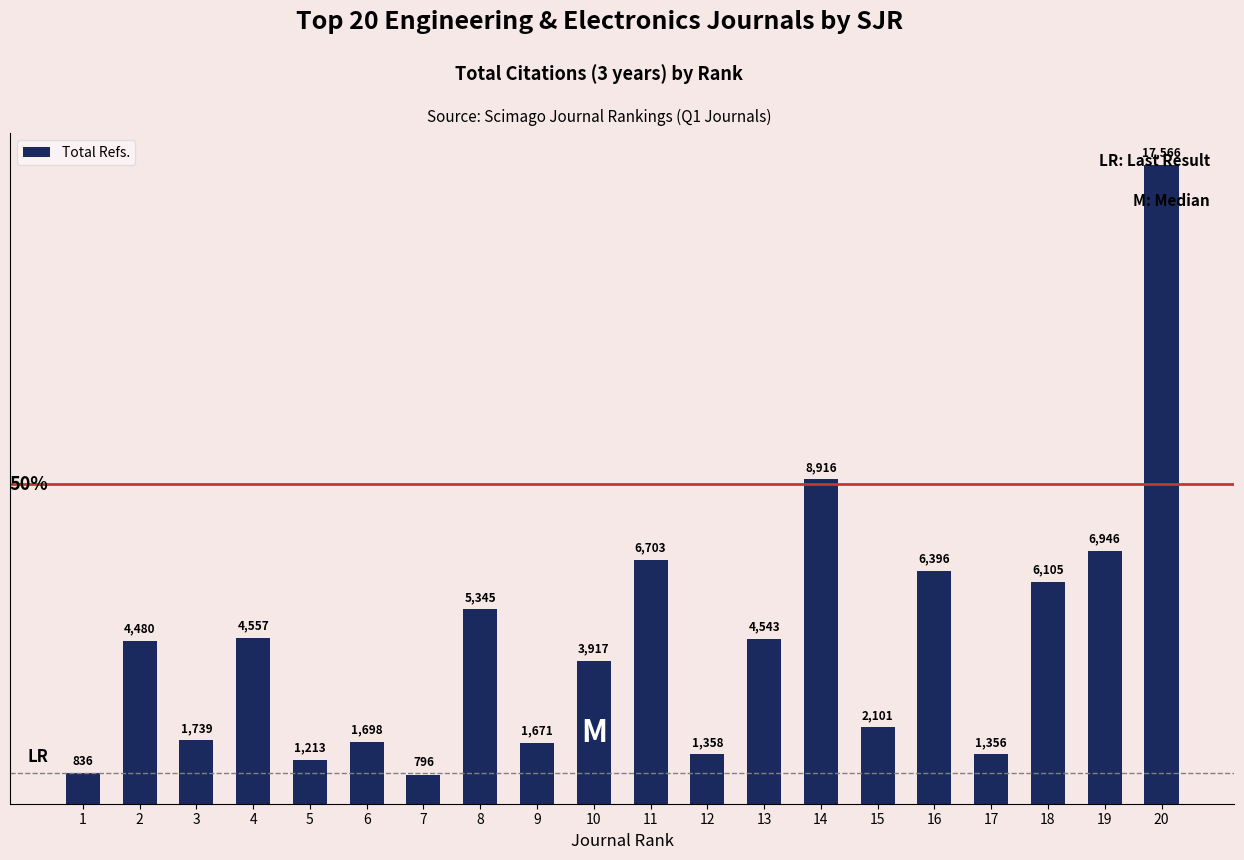

What is the difference between the maximum and minimum values?

16770